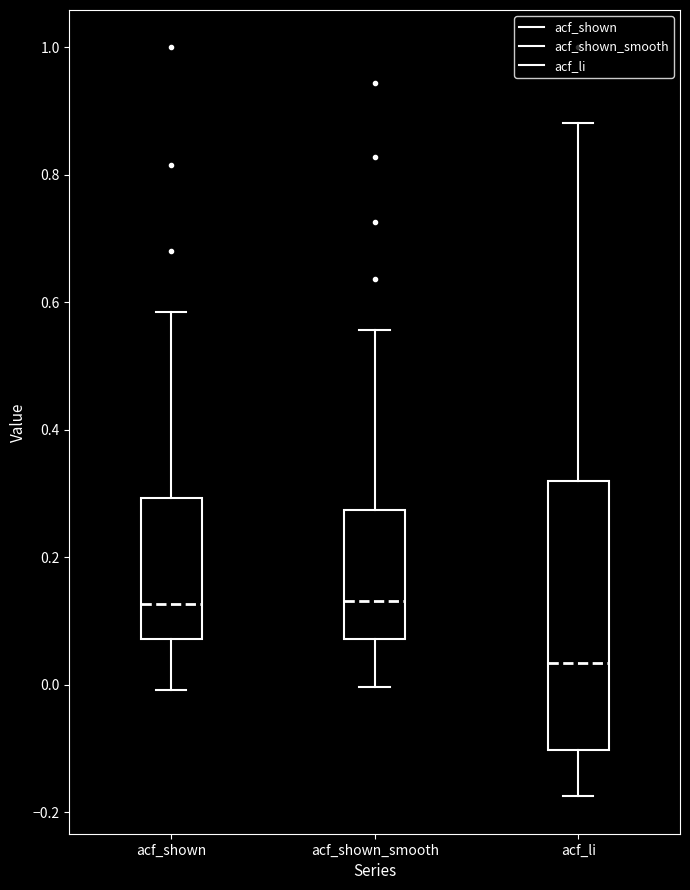

Reading left to right, transcribe this box plot: for each box, give where its median line is, the range the box spans, and where its two whiskers end, as read against the y-axis. The values are not printed on the chart, so give them approximately, as read against the axis.

acf_shown: median 0.12, box 0.08 to 0.30, whiskers 0.00 to 0.58
acf_shown_smooth: median 0.14, box 0.08 to 0.28, whiskers 0.00 to 0.56
acf_li: median 0.04, box -0.10 to 0.32, whiskers -0.18 to 0.88